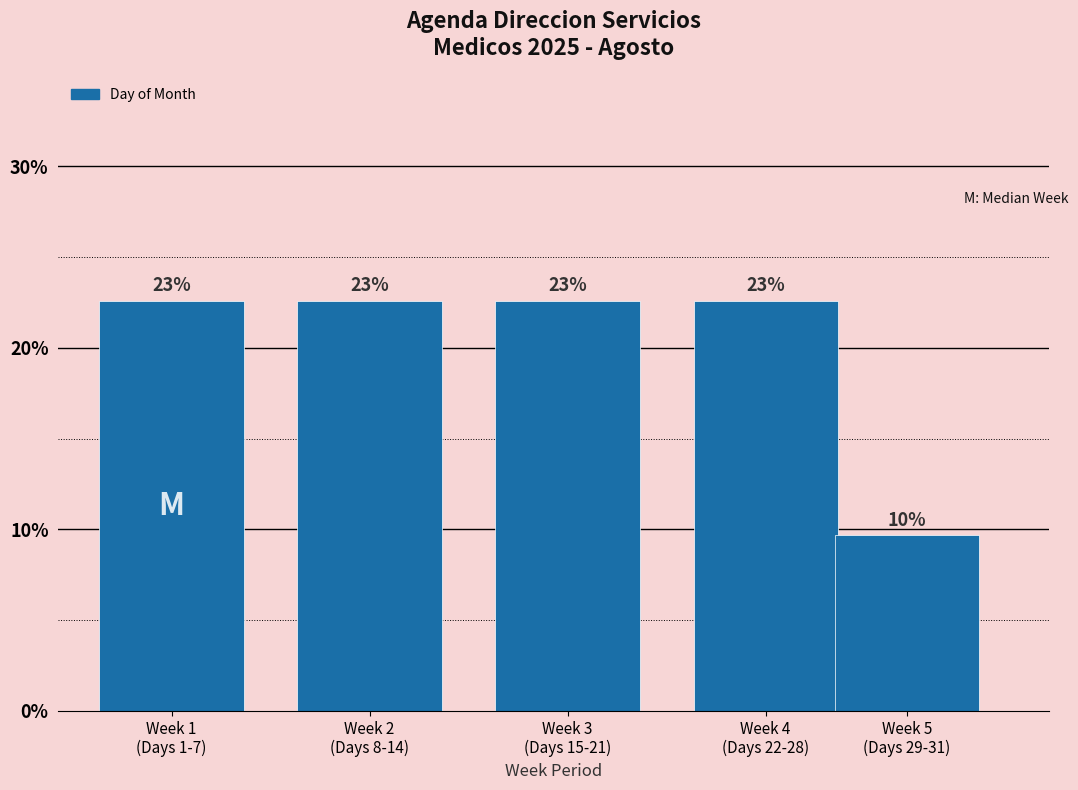

How many bars are there in total?

5